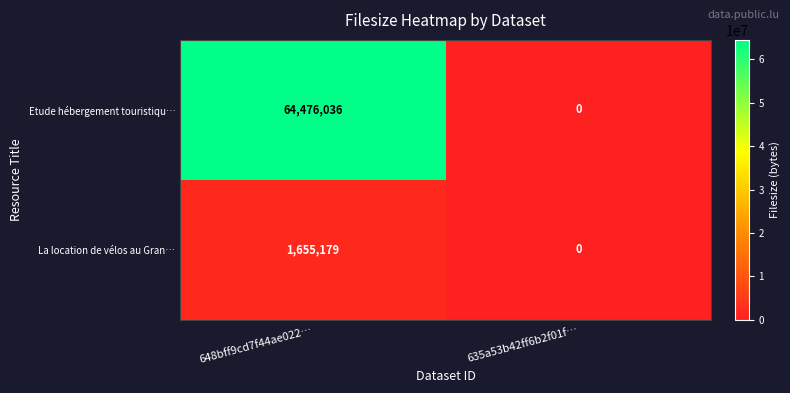

List the labels in order of La location de vélos au Gran… value, largest first.

648bff9cd7f44ae022…, 635a53b42ff6b2f01f…